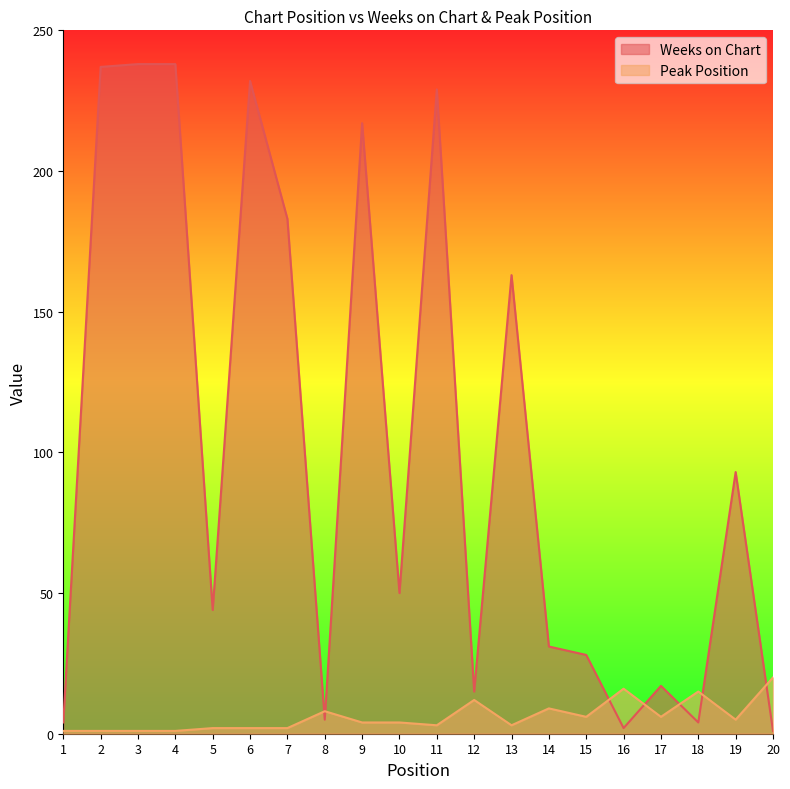

What is the total value across all series at 5?

46